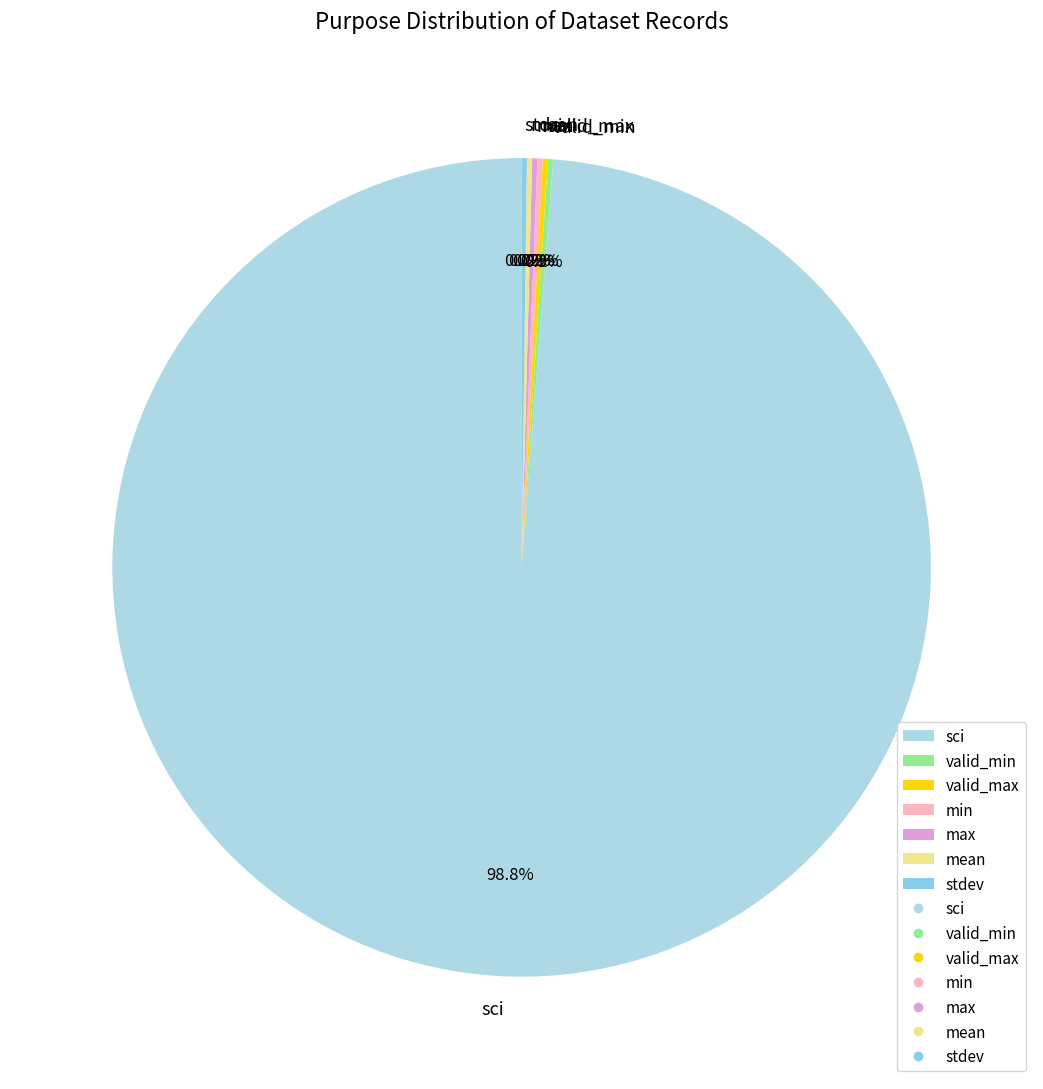

Which category has the biggest portion of the pie?

sci